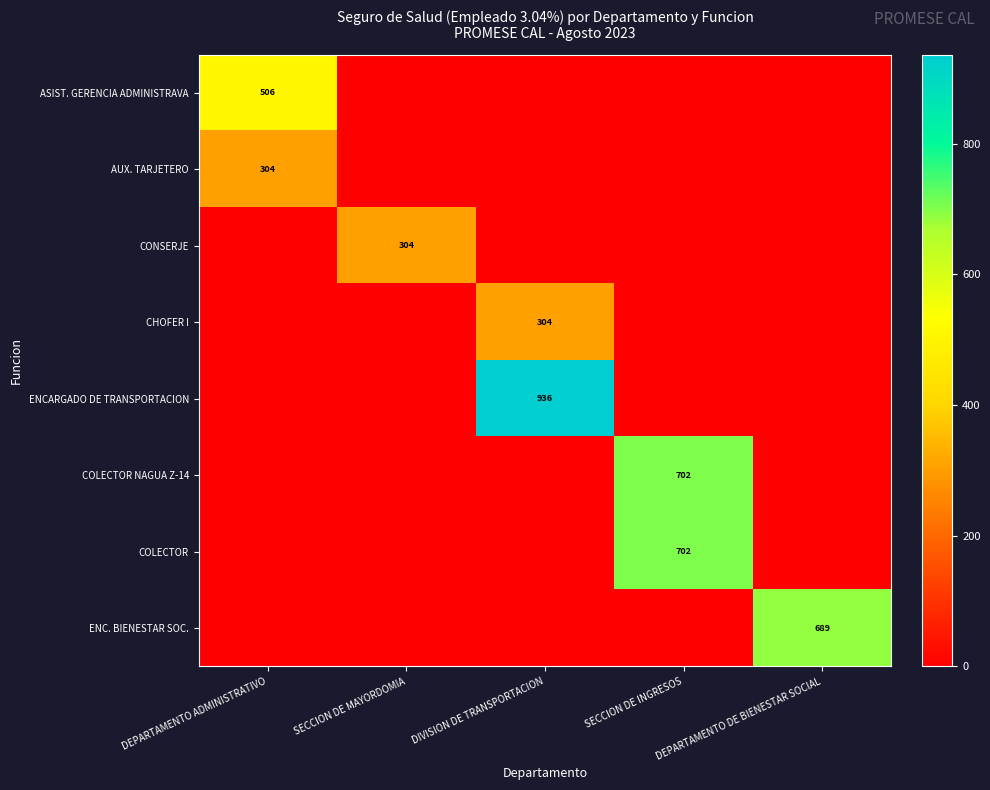

The value of ASIST. GERENCIA ADMINISTRAVA at DEPARTAMENTO ADMINISTRATIVO is 682. True or false?

False